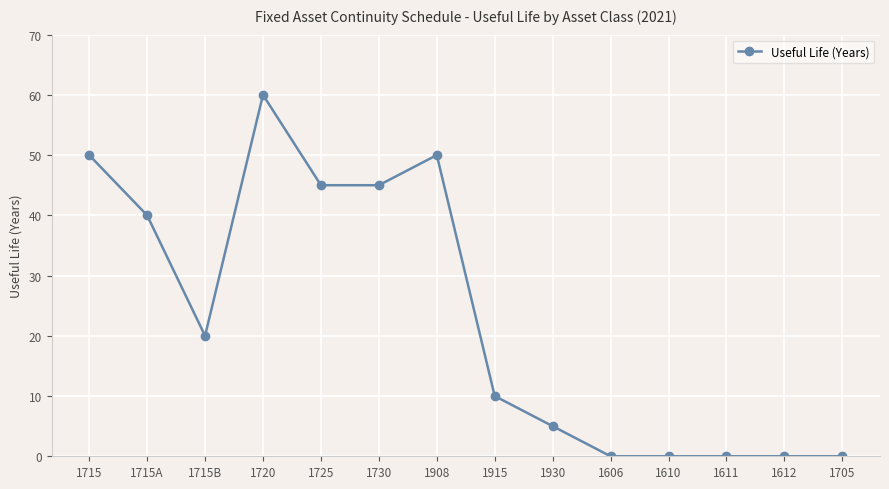

At which category does the data reach its first local peak?

1720